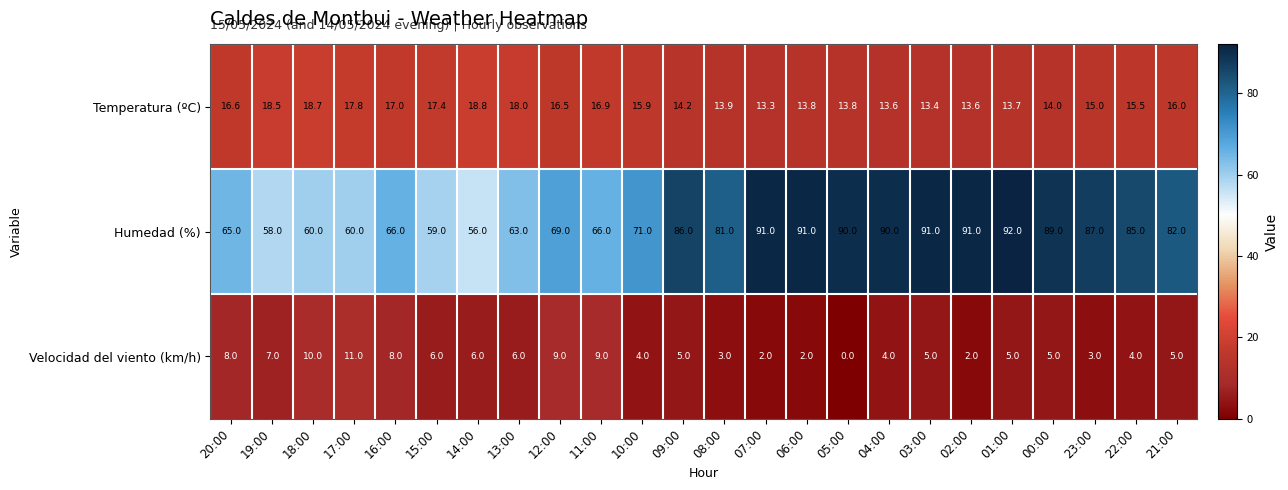

Where is Humedad (%) nearest to the value 74?

10:00